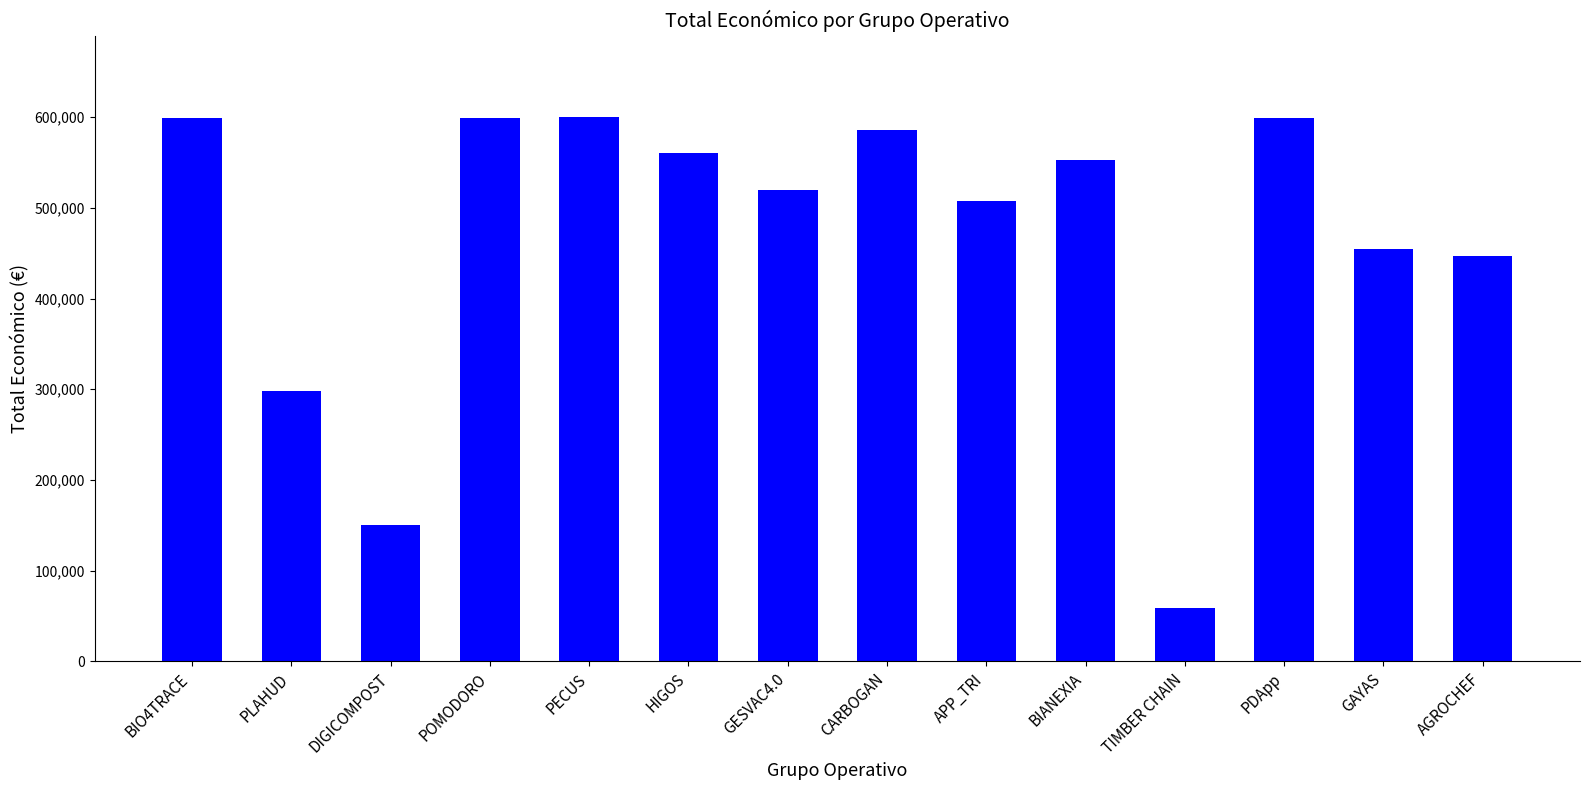

How many bars are there in total?

14